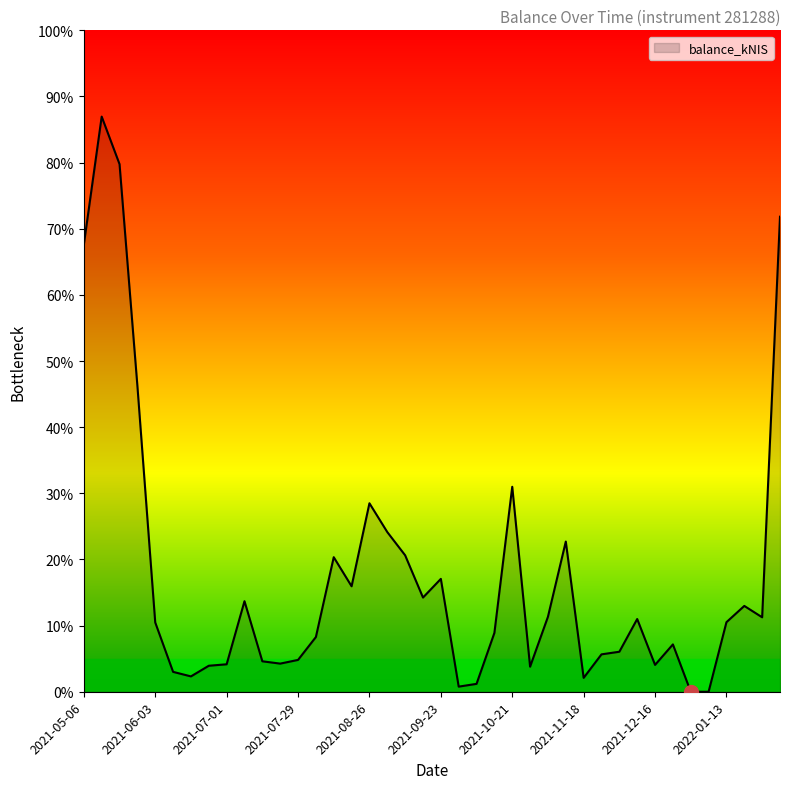

Does the chart have visible grid lines?

No